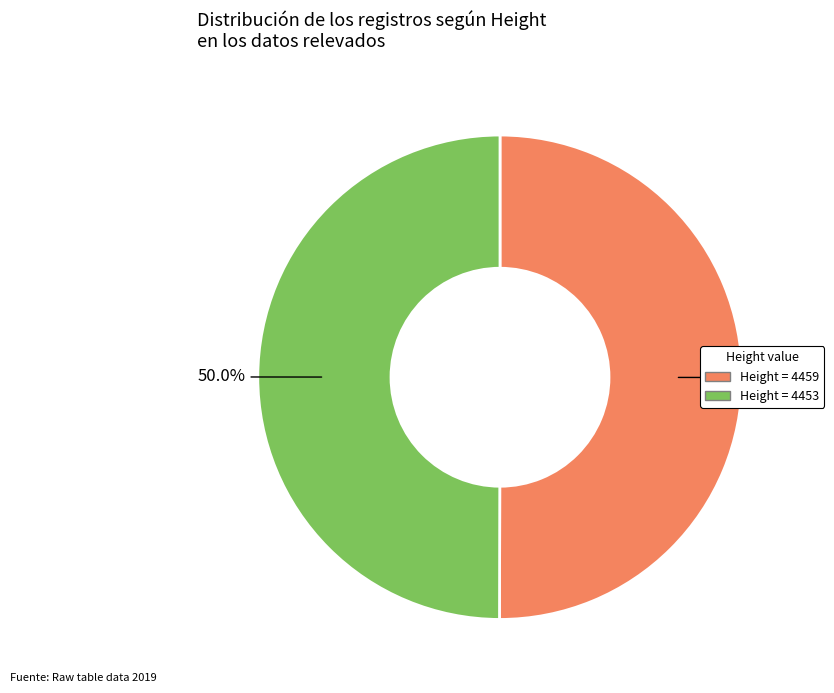

How many slices are in this pie chart?

2